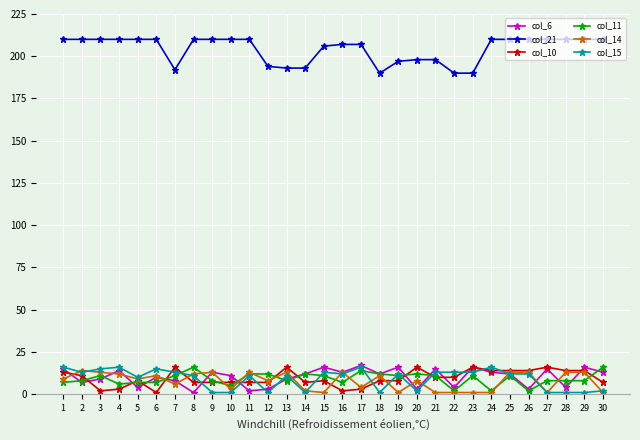

True or false: col_14 has more than 0 points higher than both neighbors.

True